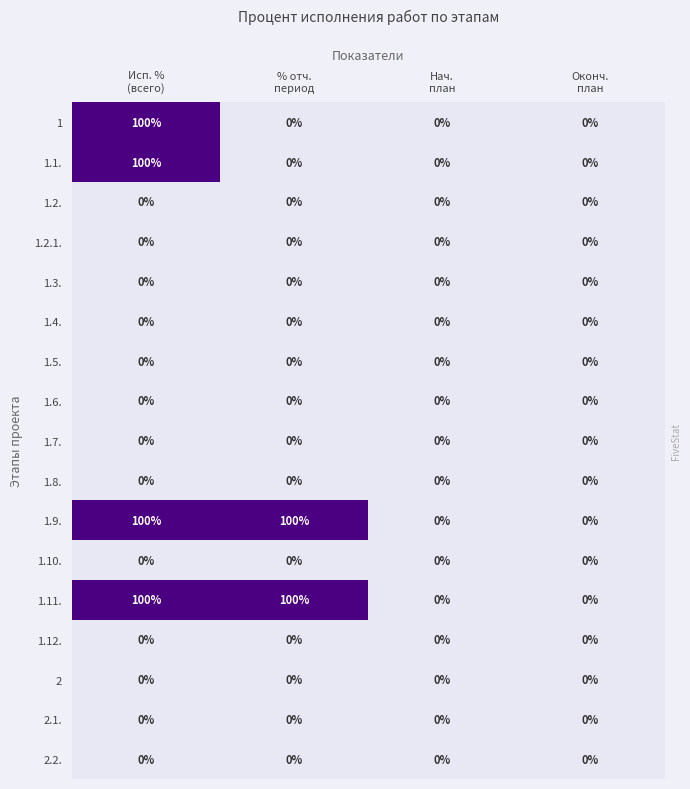

What is the difference between the second highest and minimum values in the 1.9. series?

100